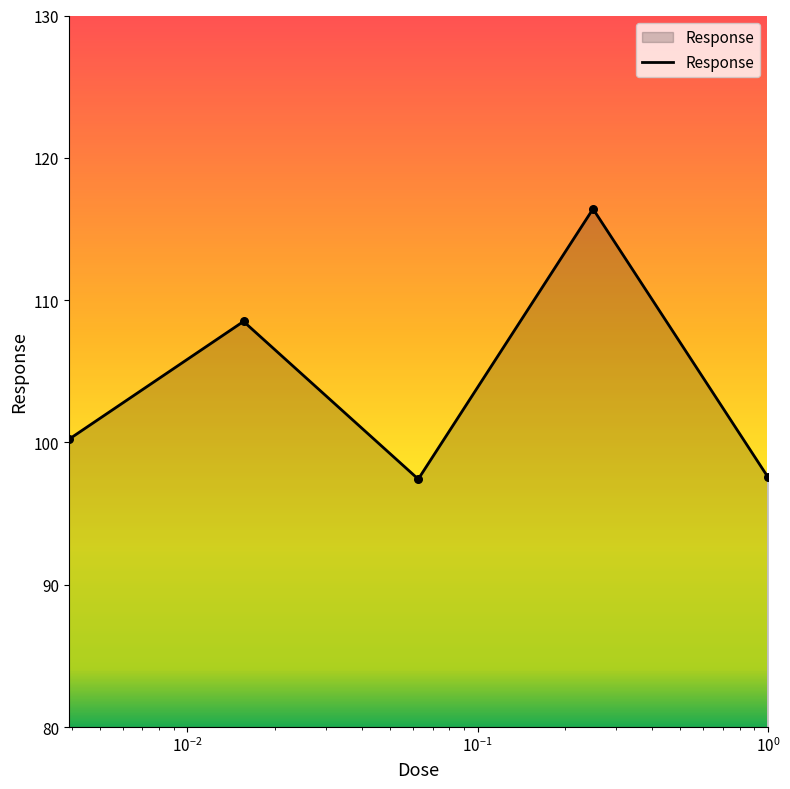

What is the sum of all values?

520.1